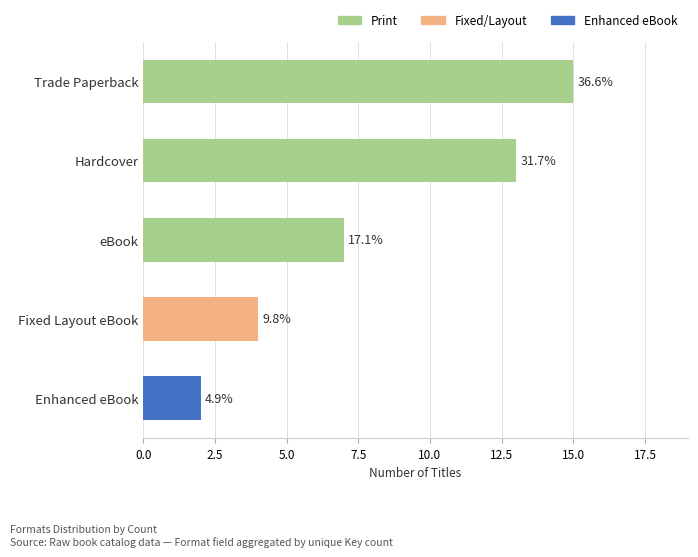

List the labels in order of value, smallest first.

Enhanced eBook, Fixed Layout eBook, eBook, Hardcover, Trade Paperback